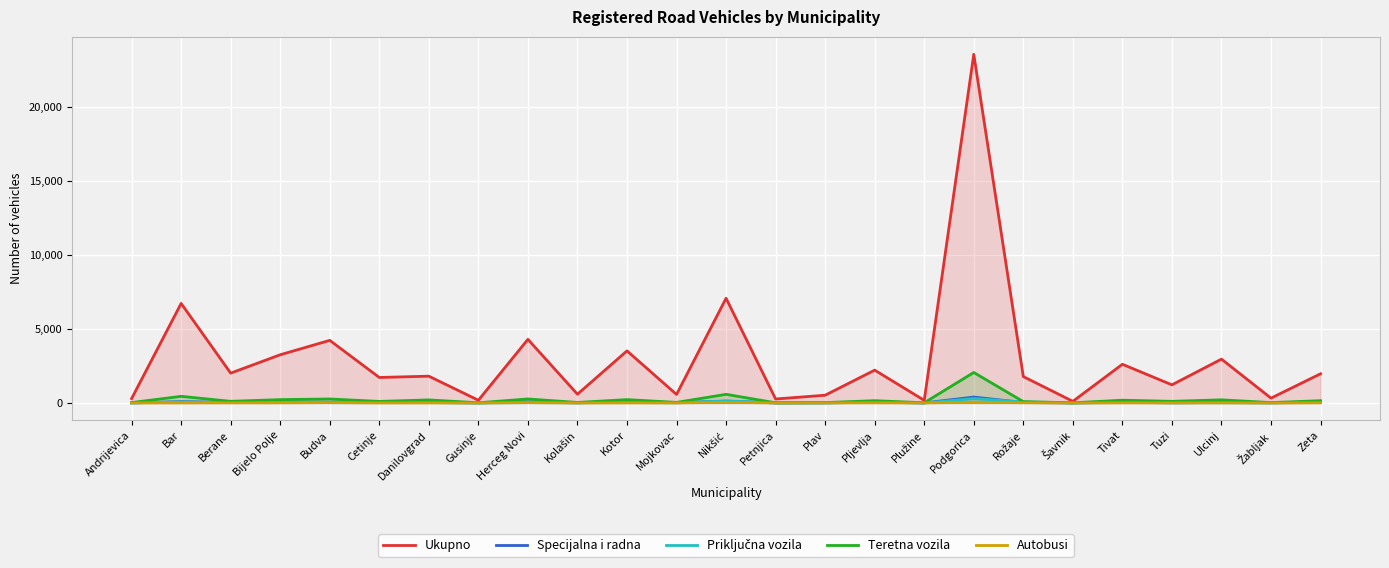

What is the label of the 12th point from the right?

Petnjica